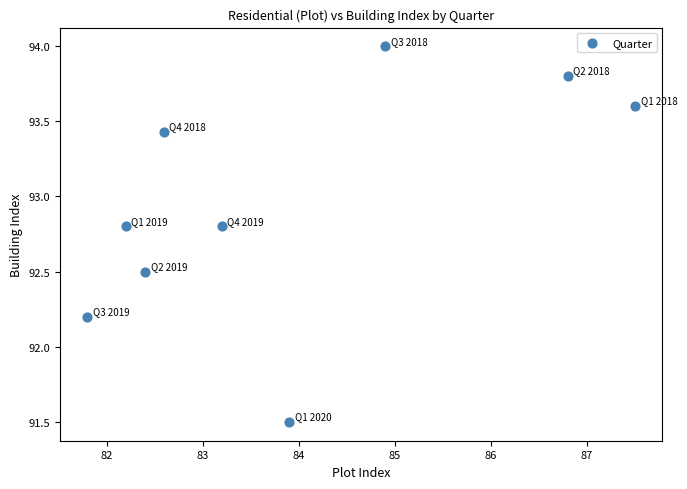

What is the range of Y values (max minus min)?

2.5